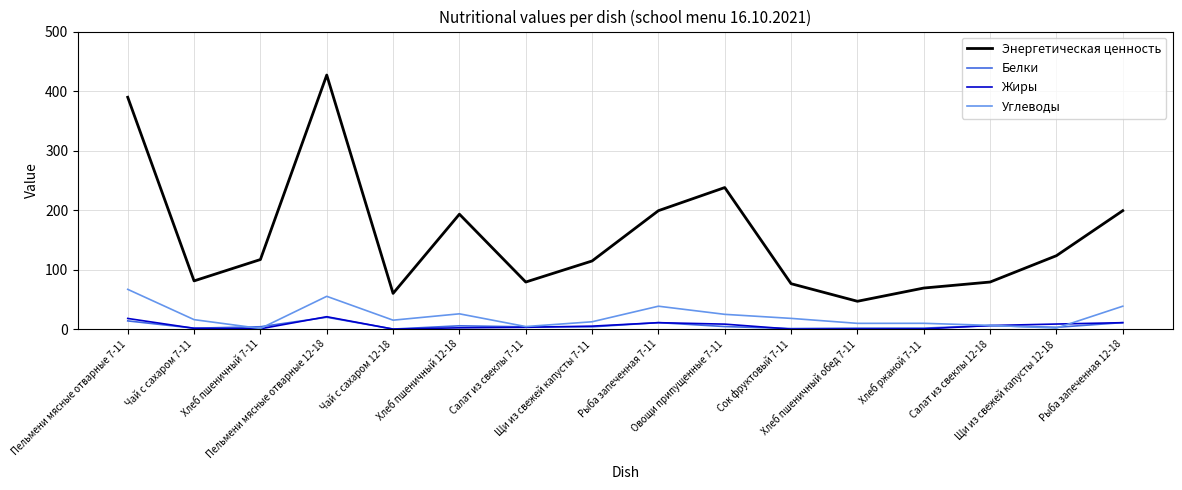

Which category has the highest value in the Белки series?

Пельмени мясные отварные 12-18